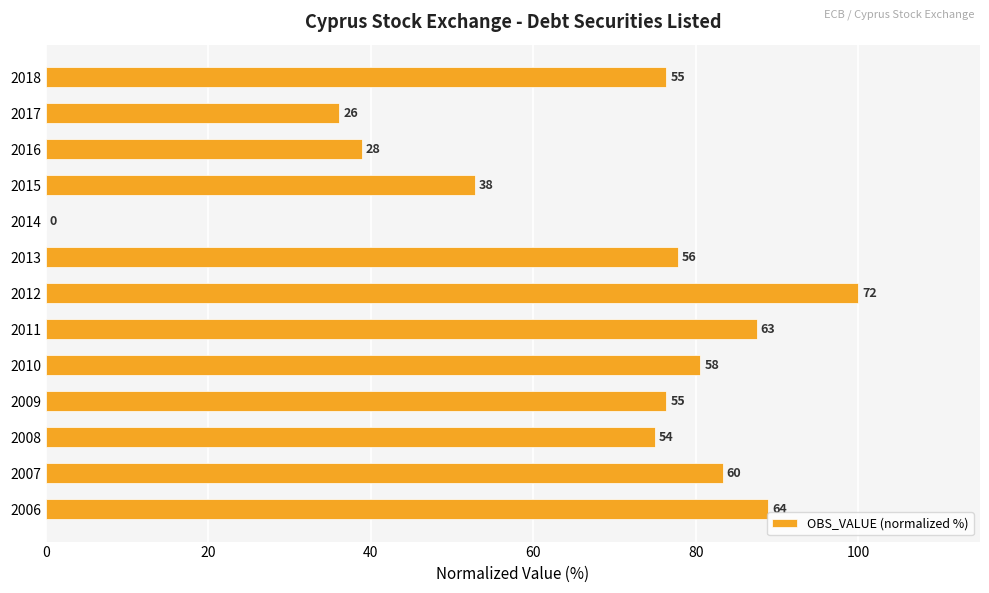

What is the average value?

67.2